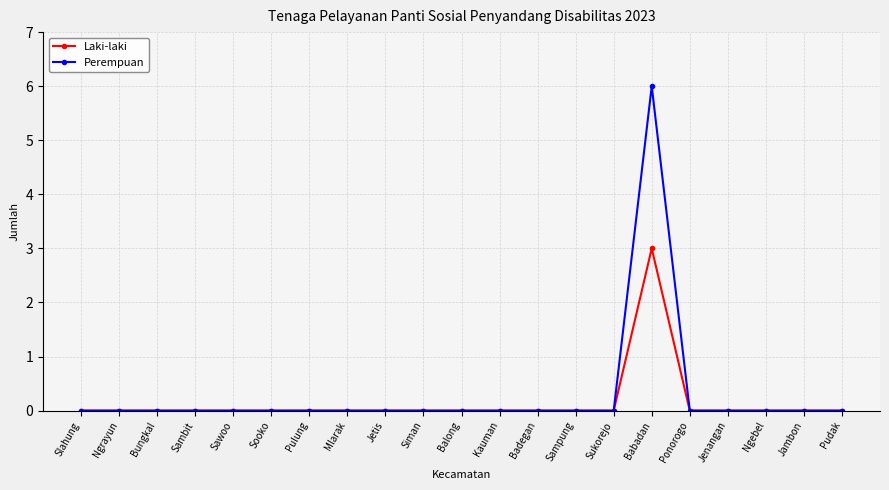

Reading left to right, what are all the values shown in this chart?

Laki-laki: 0	0	0	0	0	0	0	0	0	0	0	0	0	0	0	3	0	0	0	0	0
Perempuan: 0	0	0	0	0	0	0	0	0	0	0	0	0	0	0	6	0	0	0	0	0